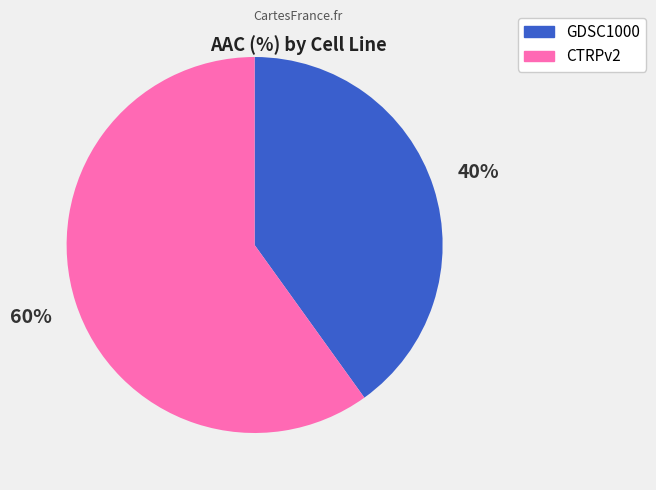

To the nearest percent, what is the average slice percentage?

50%